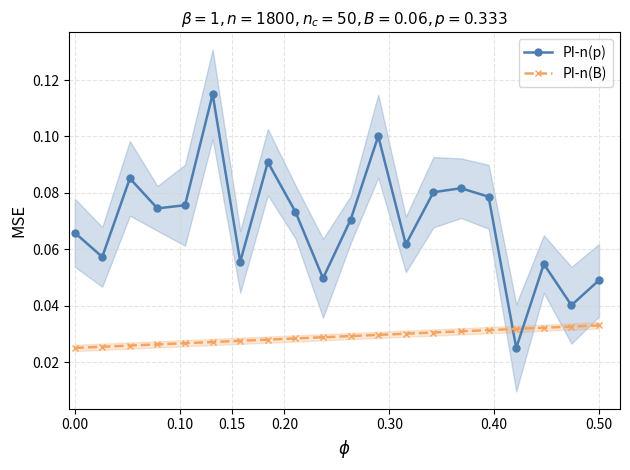

How many times do PI-n(B) and PI-n(p) cross each other?

2